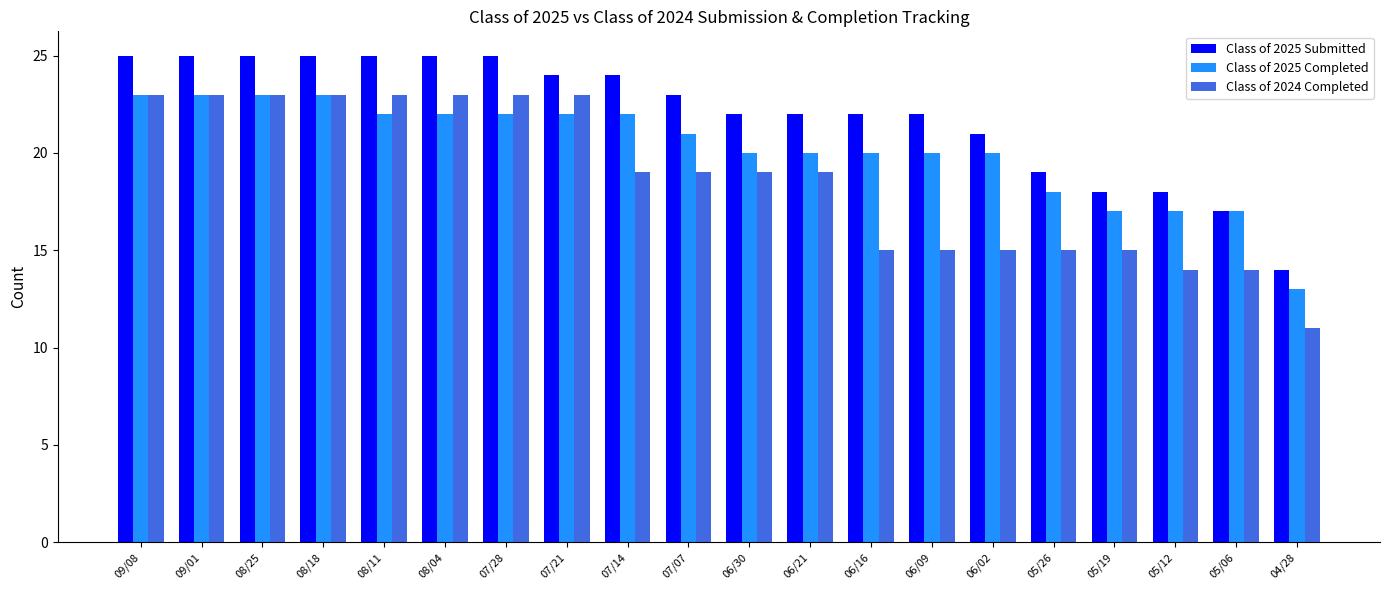

Reading right to left, extract all data points from this chart.

Class of 2025 Submitted: 14	17	18	18	19	21	22	22	22	22	23	24	24	25	25	25	25	25	25	25
Class of 2025 Completed: 13	17	17	17	18	20	20	20	20	20	21	22	22	22	22	22	23	23	23	23
Class of 2024 Completed: 11	14	14	15	15	15	15	15	19	19	19	19	23	23	23	23	23	23	23	23